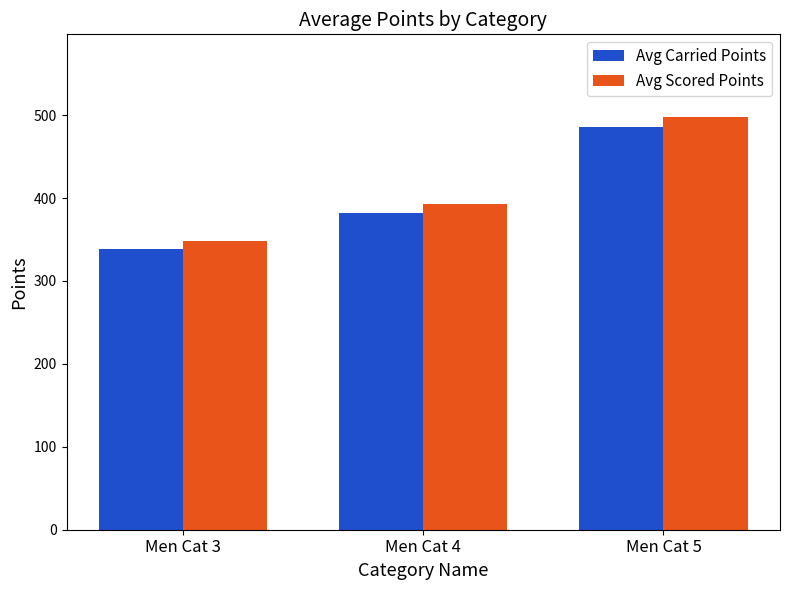

Rank the series at Men Cat 5 from highest to lowest value.

Avg Scored Points, Avg Carried Points